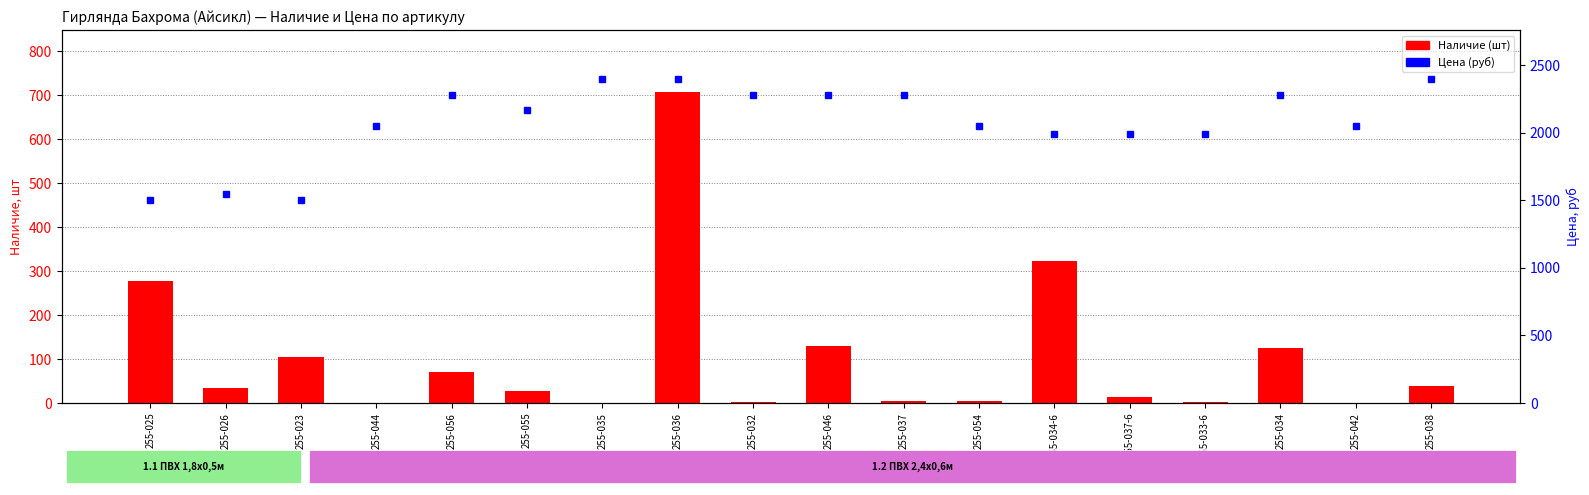

What is the label of the 17th bar from the left?

255-042